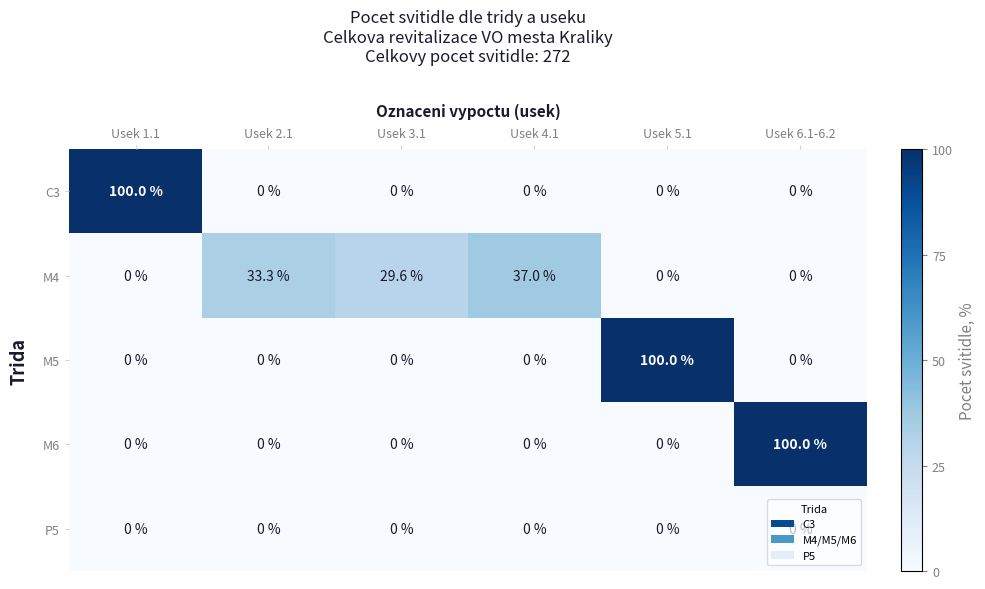

Between Usek 3.1 and Usek 6.1-6.2, which series saw the biggest shift?

M6